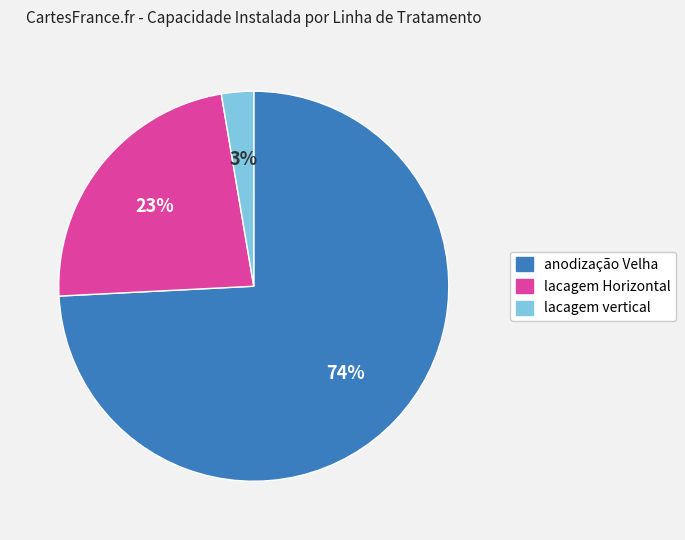

To the nearest percent, what is the average slice percentage?

33%